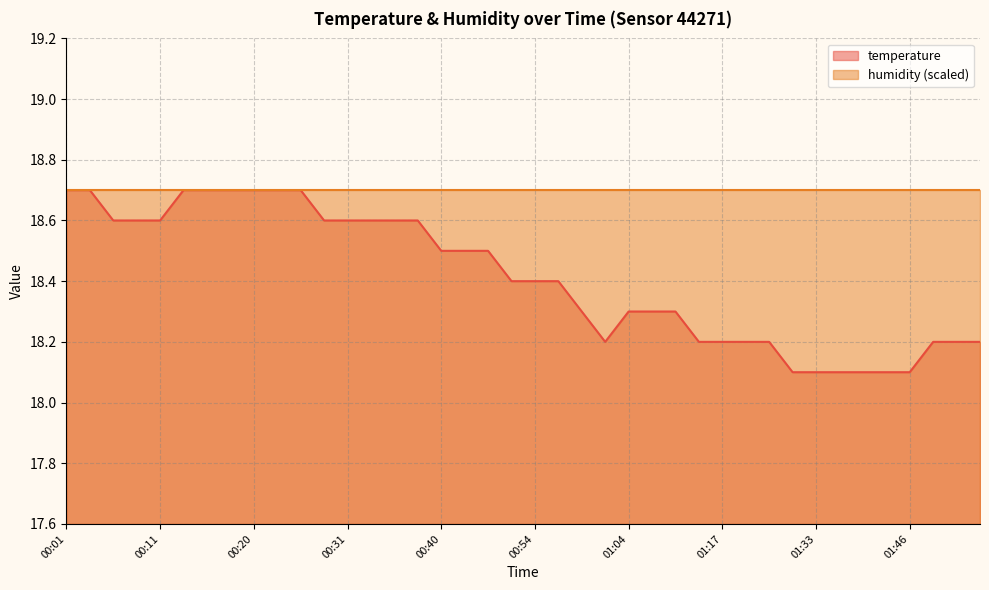

The value at 00:26 is 18.7. True or false?

True